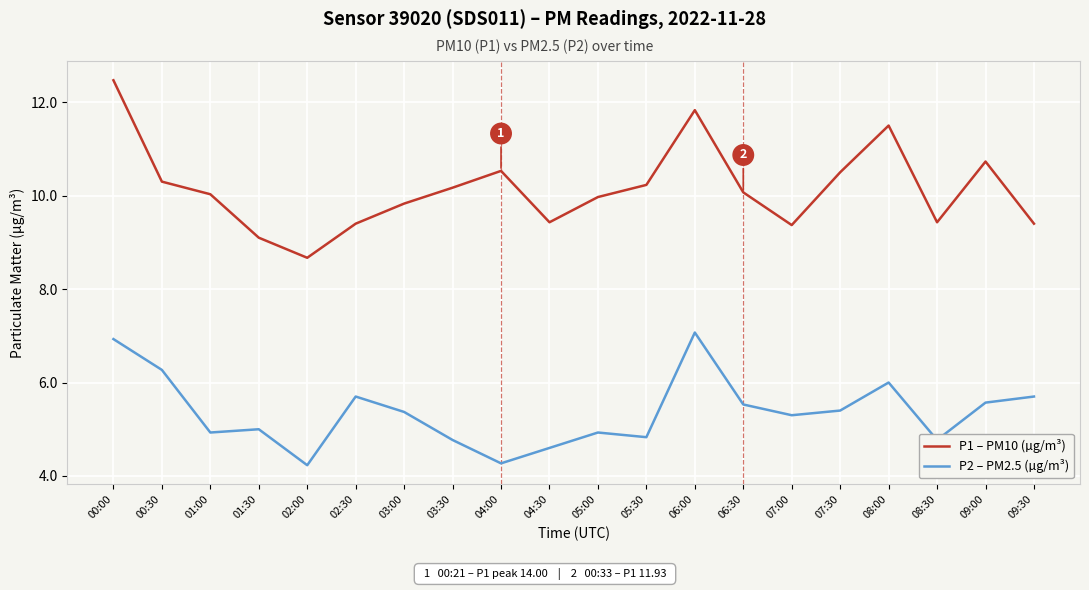

Which series changed the most between 00:30 and 02:30?

P1 – PM10 (µg/m³)